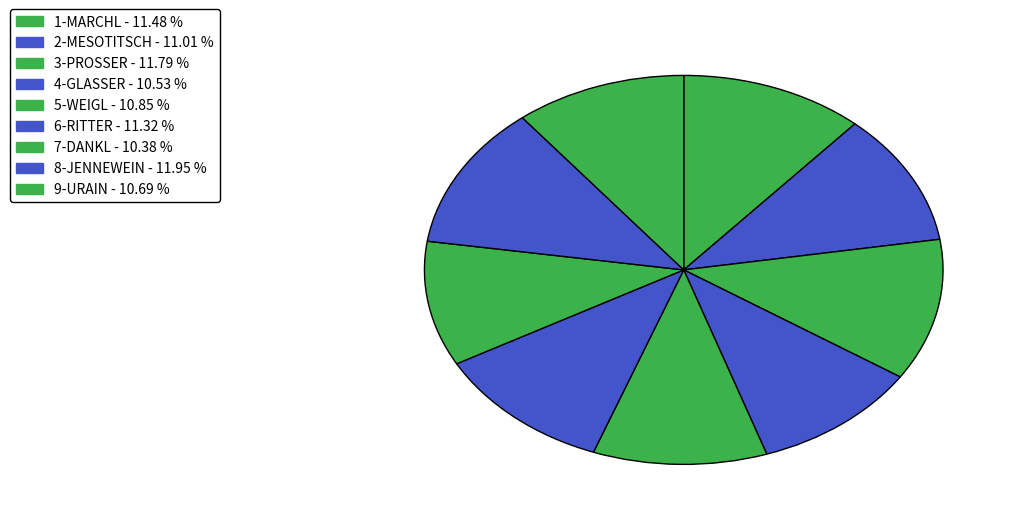

Count the number of slices in the pie.

9